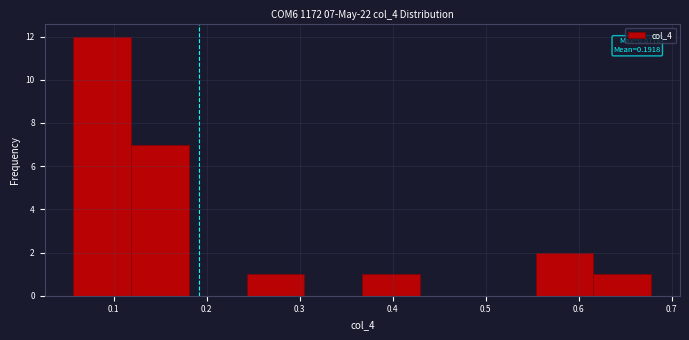

Over which range of the x-axis is the bar tallest?

0.06 to 0.12